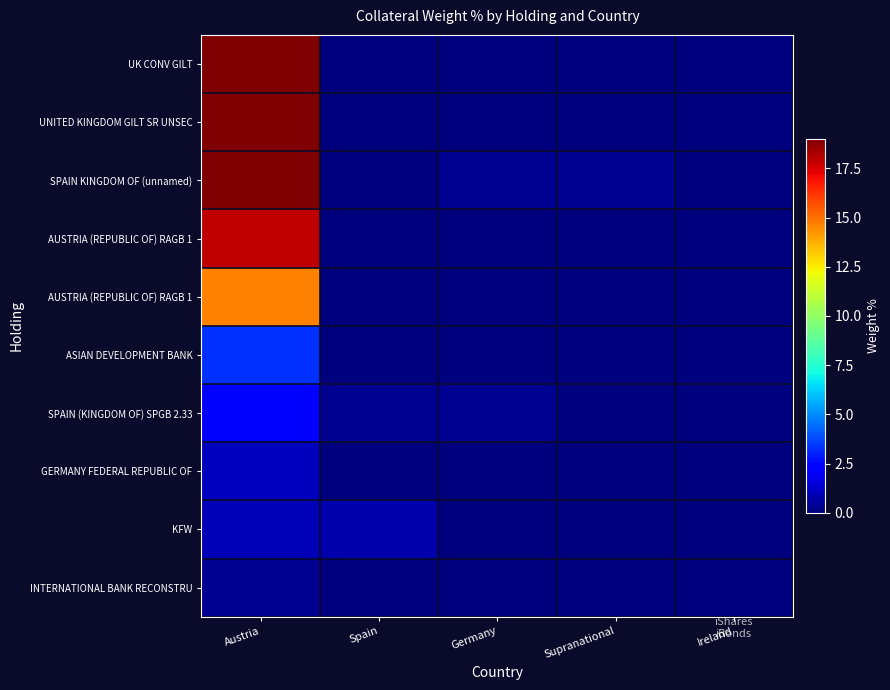

At which category does the chart reach its minimum across all series?

Spain